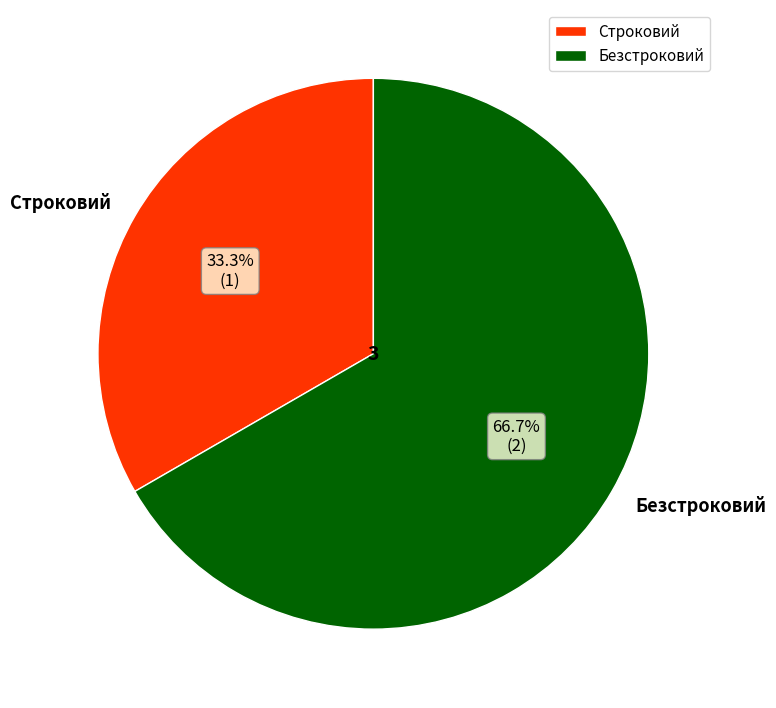

How many slices are in this pie chart?

2